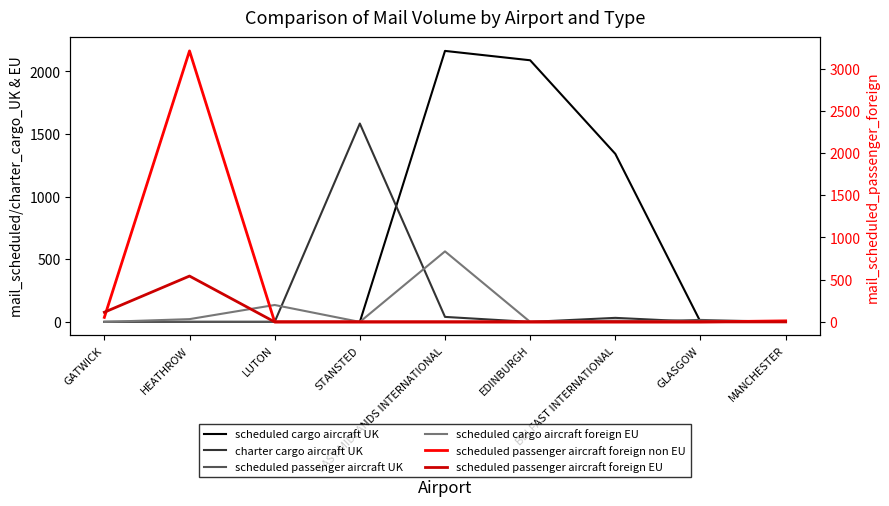

Reading left to right, what are all the values shown in this chart?

scheduled cargo aircraft UK: GATWICK=0.0	HEATHROW=0.0	LUTON=0.0	STANSTED=0.0	EAST MIDLANDS INTERNATIONAL=2164.3	EDINBURGH=2089.5	BELFAST INTERNATIONAL=1342.1	GLASGOW=0.7	MANCHESTER=0.0
charter cargo aircraft UK: GATWICK=0.0	HEATHROW=0.0	LUTON=0.0	STANSTED=1584.4	EAST MIDLANDS INTERNATIONAL=40.1	EDINBURGH=0.0	BELFAST INTERNATIONAL=32.4	GLASGOW=0.0	MANCHESTER=0.0
scheduled passenger aircraft UK: GATWICK=0.0	HEATHROW=0.1	LUTON=0.0	STANSTED=0.0	EAST MIDLANDS INTERNATIONAL=0.0	EDINBURGH=0.0	BELFAST INTERNATIONAL=0.0	GLASGOW=15.9	MANCHESTER=0.0
scheduled cargo aircraft foreign EU: GATWICK=0.0	HEATHROW=22.3	LUTON=135.2	STANSTED=0.0	EAST MIDLANDS INTERNATIONAL=563.3	EDINBURGH=0.0	BELFAST INTERNATIONAL=10.3	GLASGOW=0.0	MANCHESTER=0.0
scheduled passenger aircraft foreign non EU: GATWICK=53.7	HEATHROW=3209.8	LUTON=0.0	STANSTED=0.0	EAST MIDLANDS INTERNATIONAL=0.0	EDINBURGH=0.0	BELFAST INTERNATIONAL=0.0	GLASGOW=0.0	MANCHESTER=12.7
scheduled passenger aircraft foreign EU: GATWICK=114.8	HEATHROW=543.2	LUTON=0.0	STANSTED=0.0	EAST MIDLANDS INTERNATIONAL=0.0	EDINBURGH=0.0	BELFAST INTERNATIONAL=0.0	GLASGOW=0.0	MANCHESTER=0.0